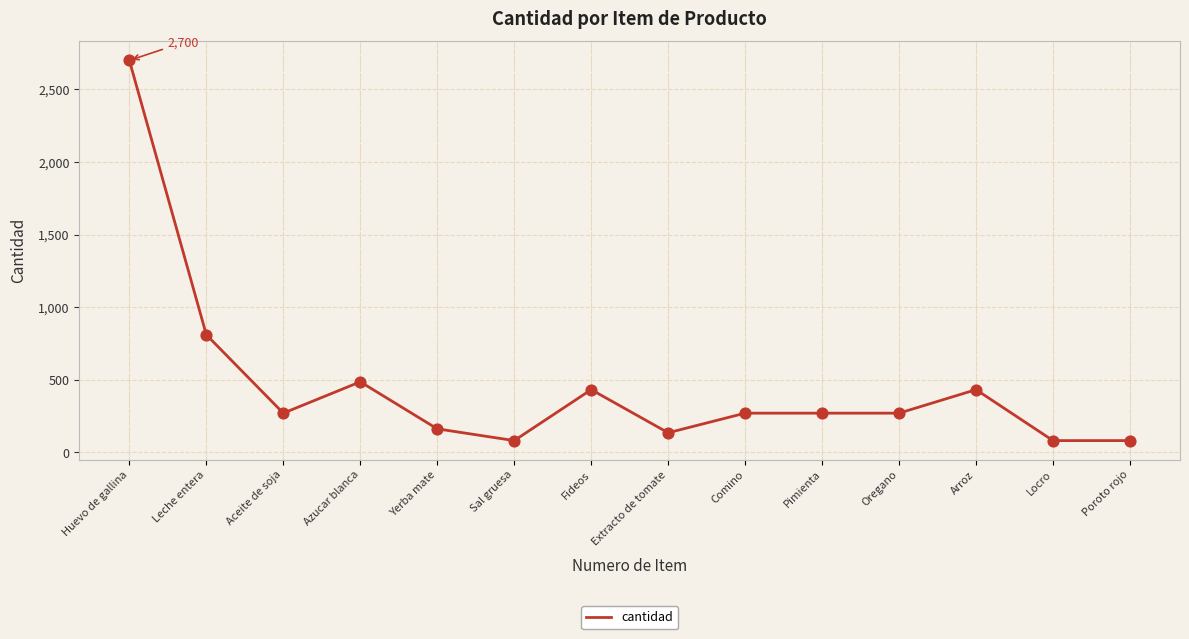

What is the change in value from Yerba mate to Oregano?

+108